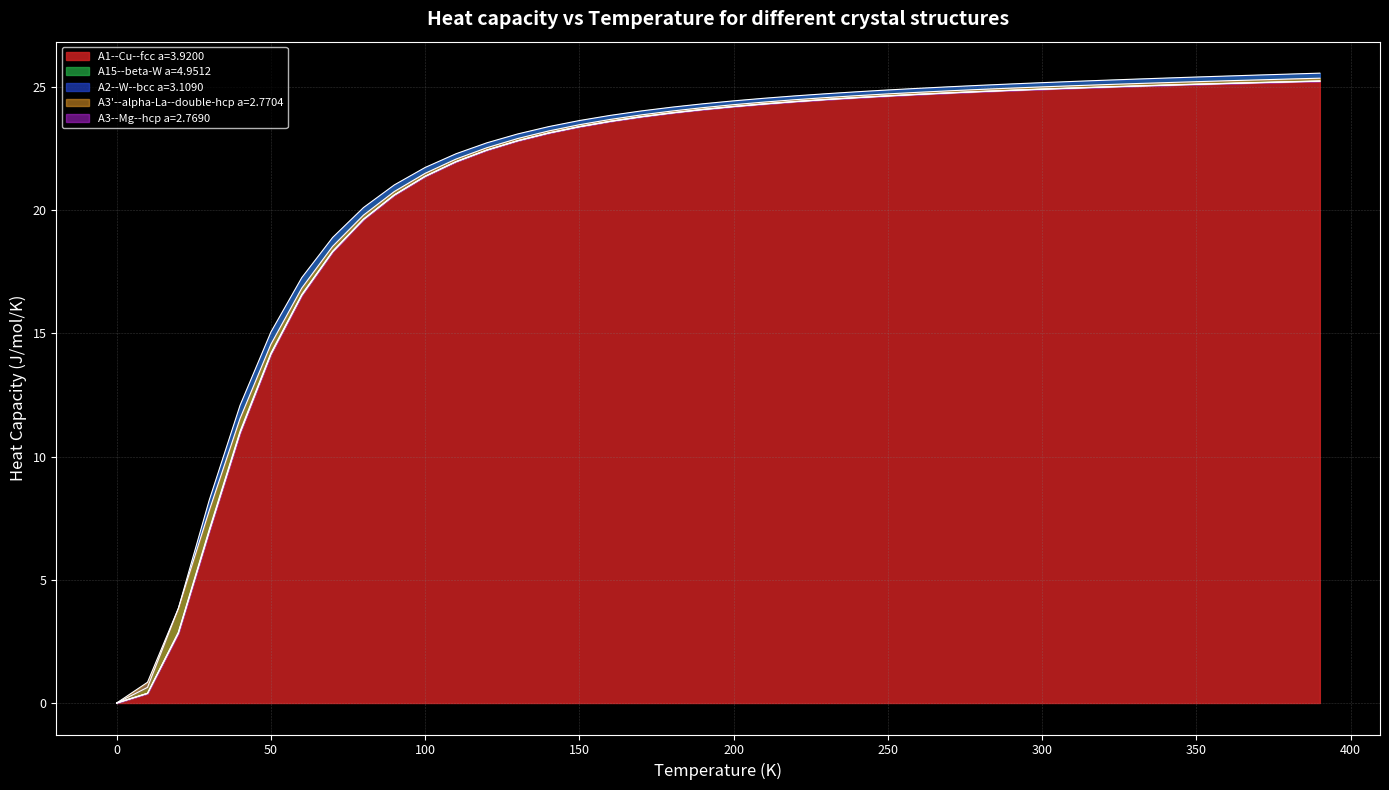

Is it true that A1--Cu--fcc a=3.9200 equals 24.9 at 300?

True